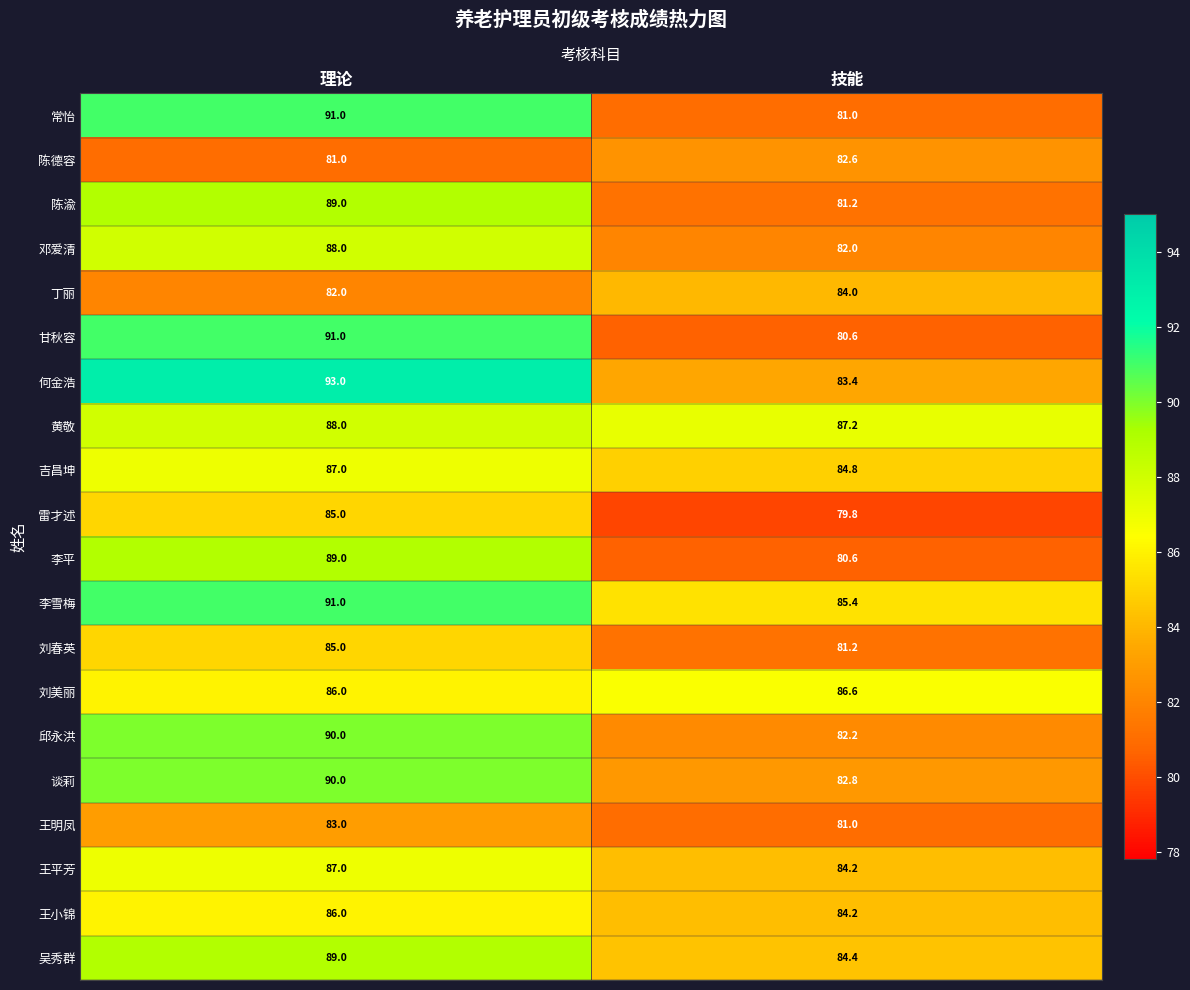

The value of 谈莉 at 技能 is 47.5. True or false?

False